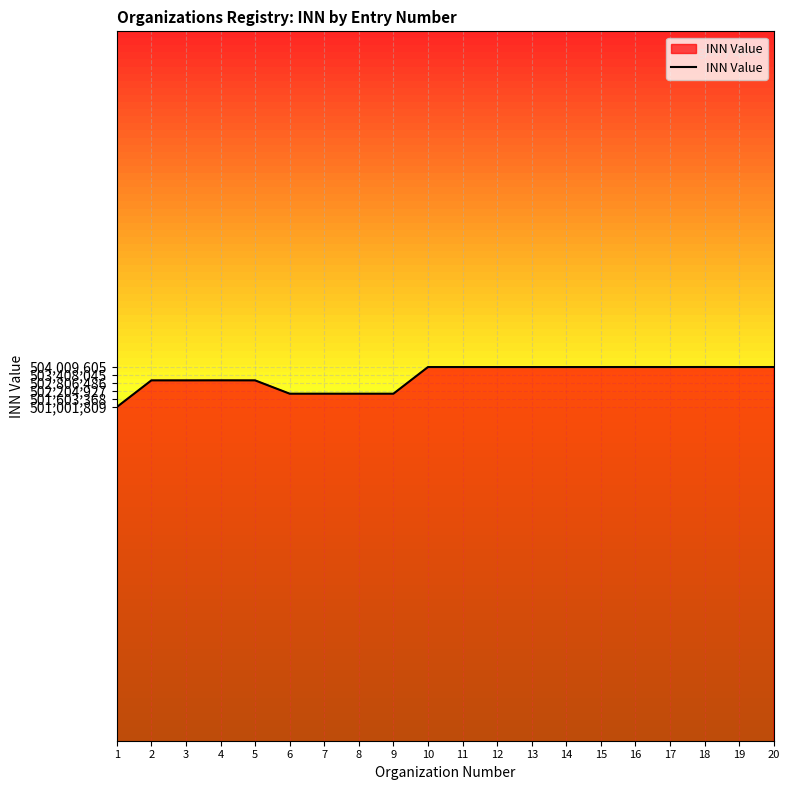

True or false: the data has more than 1 interior local peaks.

True